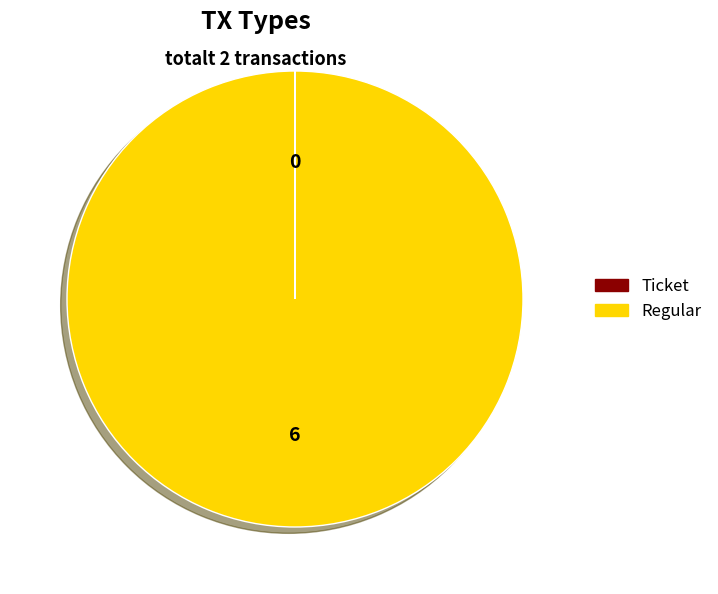

Which category accounts for the majority?

Regular